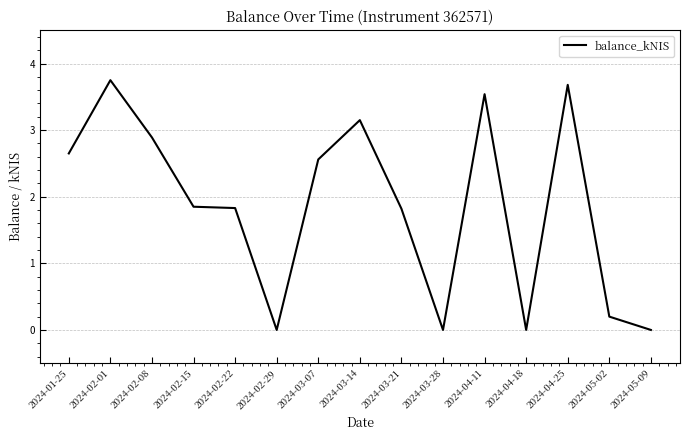

What position from the left is 2024-01-25?

1